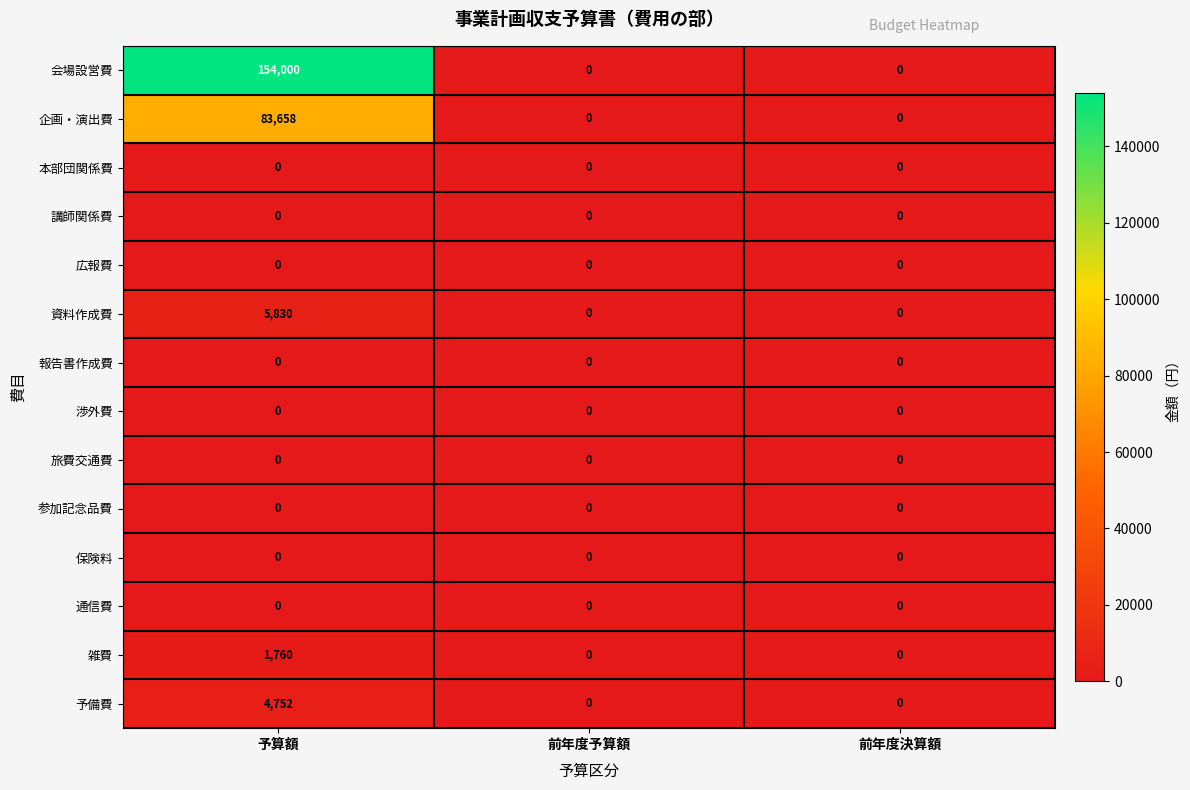

What is the difference between the 企画・演出費 values at 前年度決算額 and 予算額?

83658